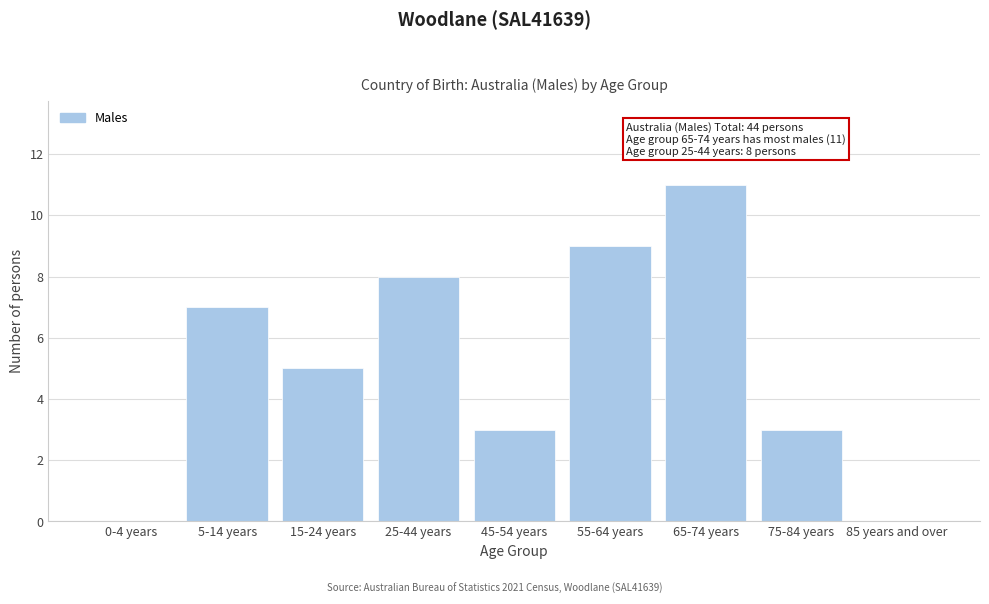

Reading left to right, transcribe all the data shown in this chart.

0-4 years=0	5-14 years=7	15-24 years=5	25-44 years=8	45-54 years=3	55-64 years=9	65-74 years=11	75-84 years=3	85 years and over=0